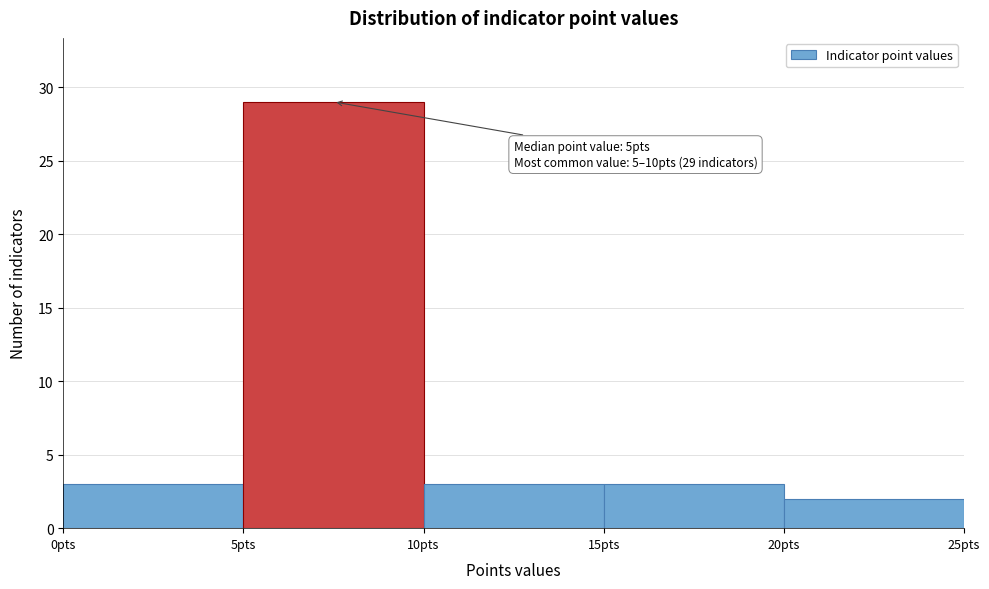

Over which range of the x-axis is the bar tallest?

5 to 10